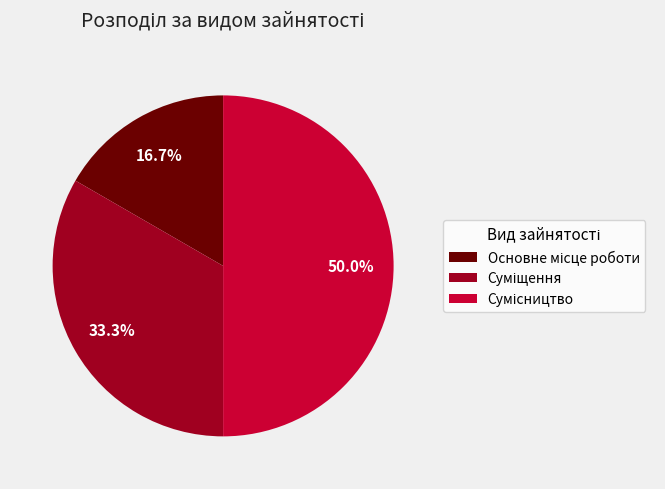

To the nearest percent, what is the combined percentage of Основне місце роботи and Сумісництво?

67%